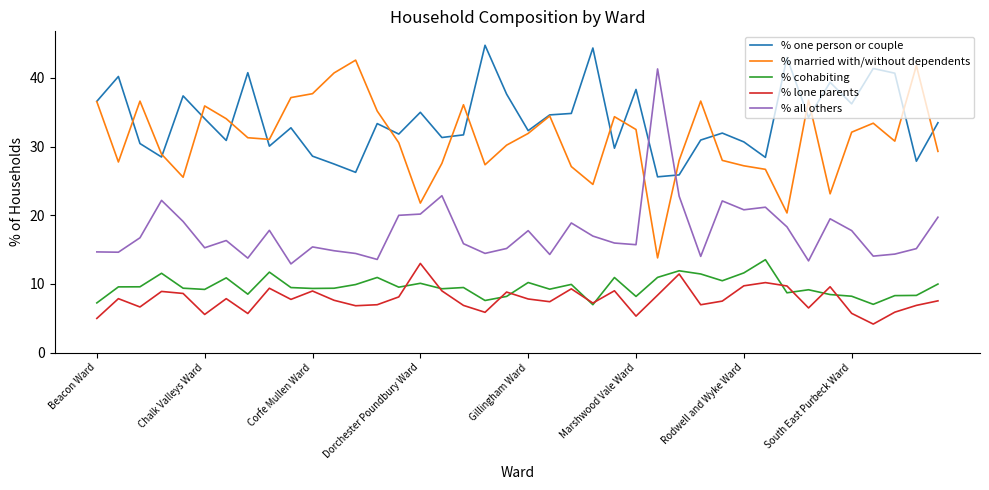

What is the greatest value displayed?

44.8